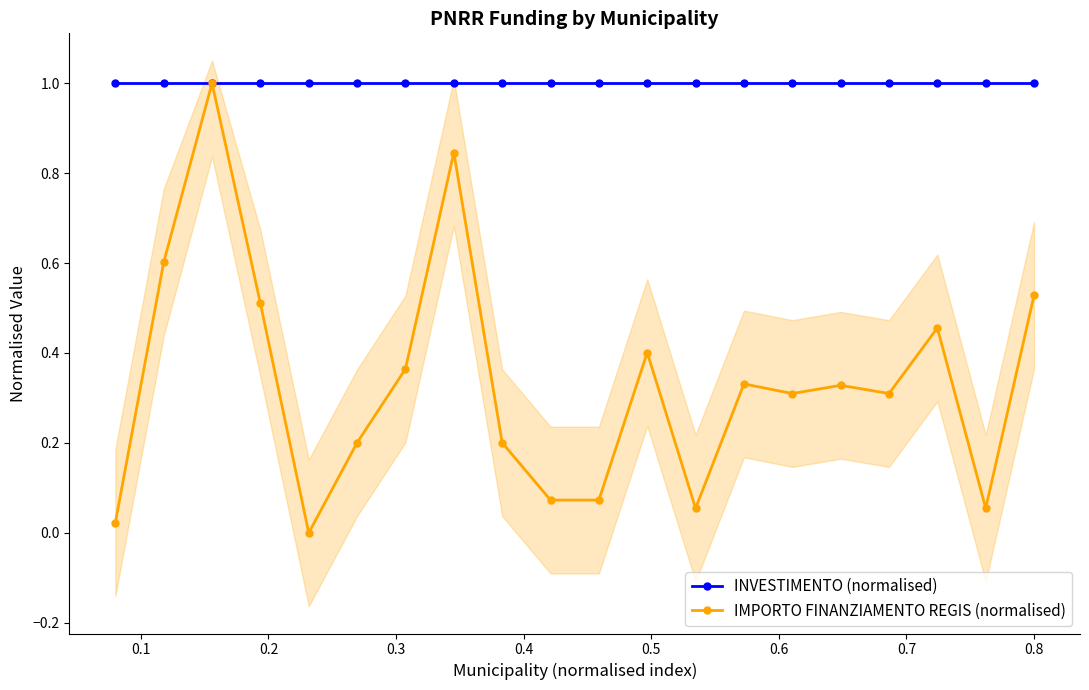

Count the number of data series in this chart.

2